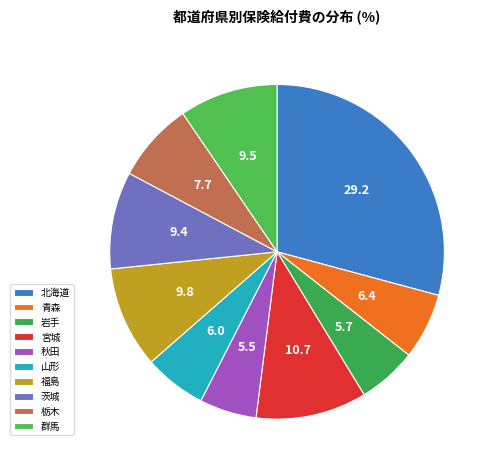

To the nearest percent, what is the difference between the 福島 and 青森 slice percentages?

3%